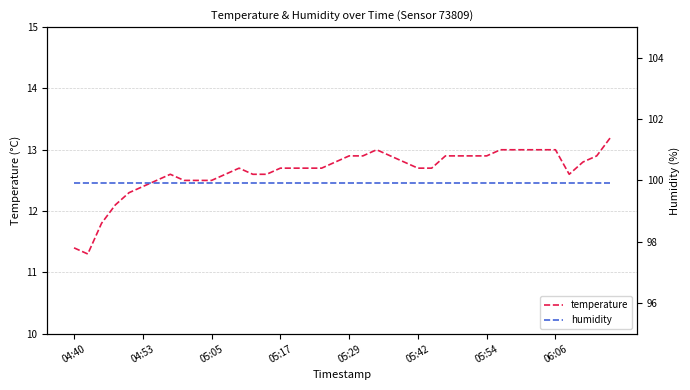

True or false: humidity has a value of 99.9 at 31.

True